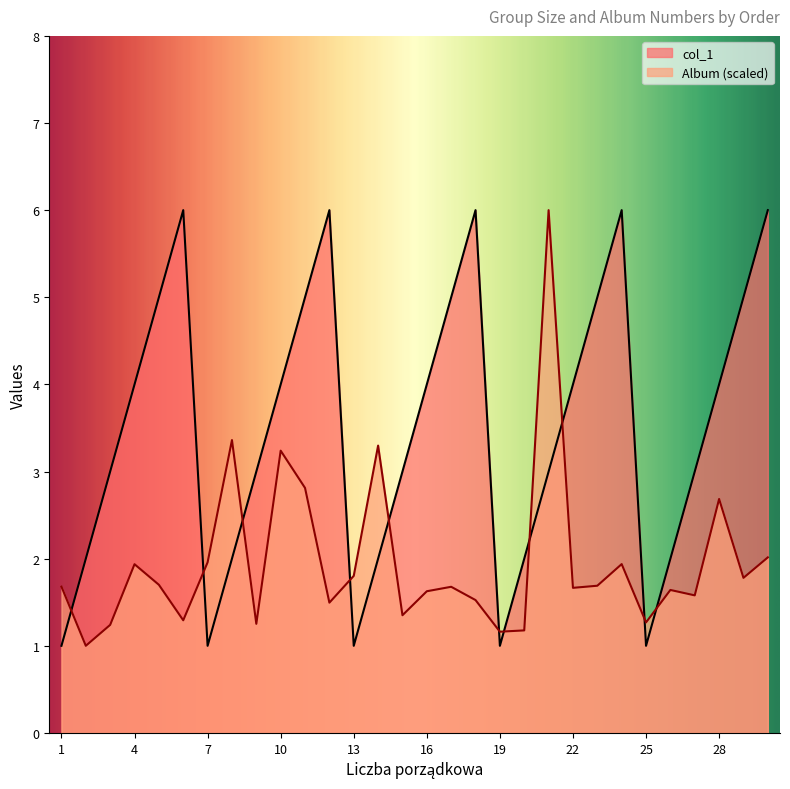

Rank the series by their average value, from lowest to highest.

Album (scaled), col_1